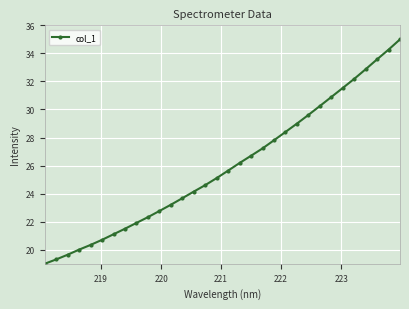

What is the value of the 22nd point from the left?

28.4